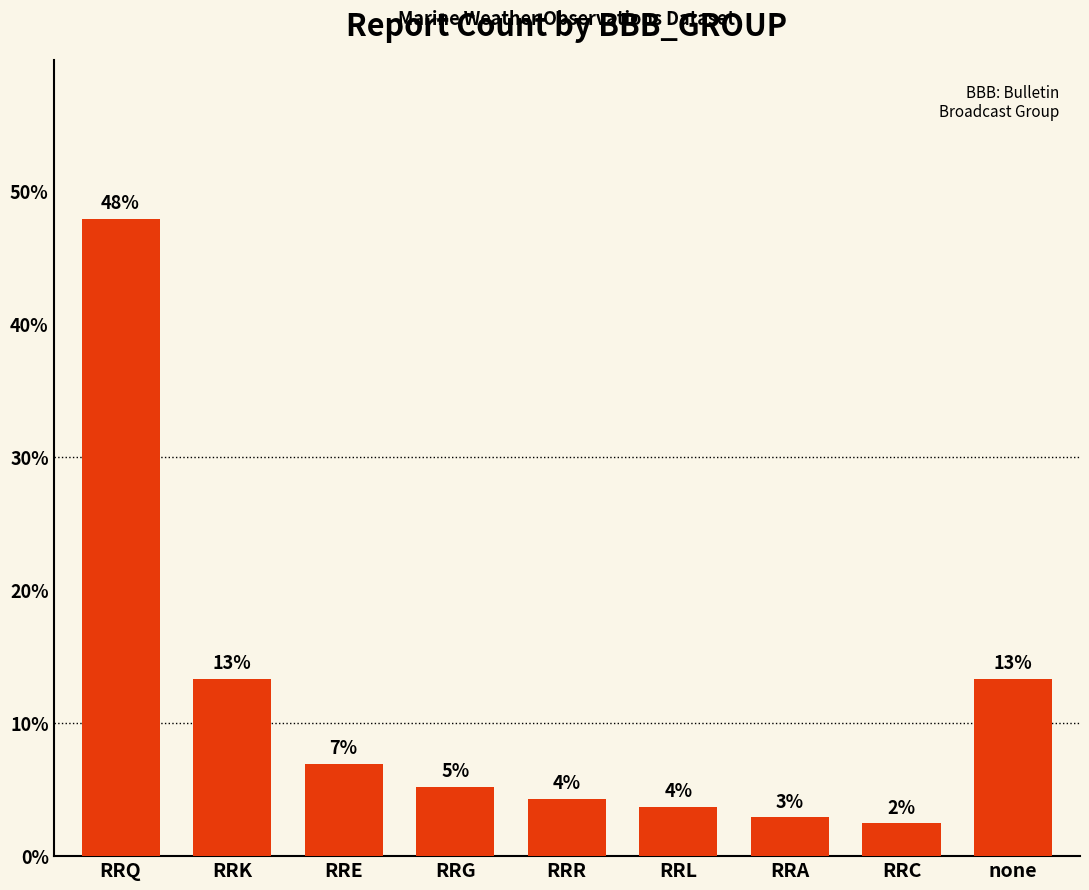

Are the bars grouped side by side (vs. stacked)?

No